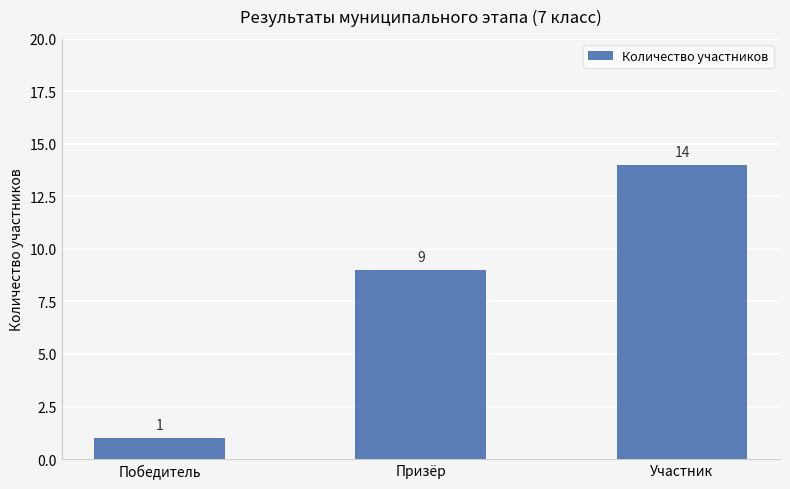

Reading right to left, what are all the values shown in this chart?

Участник=14	Призёр=9	Победитель=1